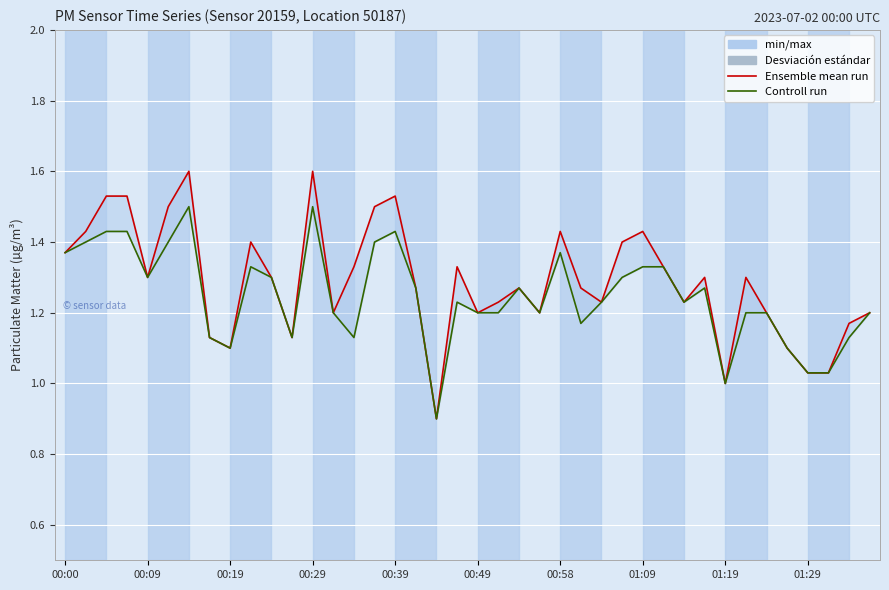

Which category has the lowest value across all series?

18